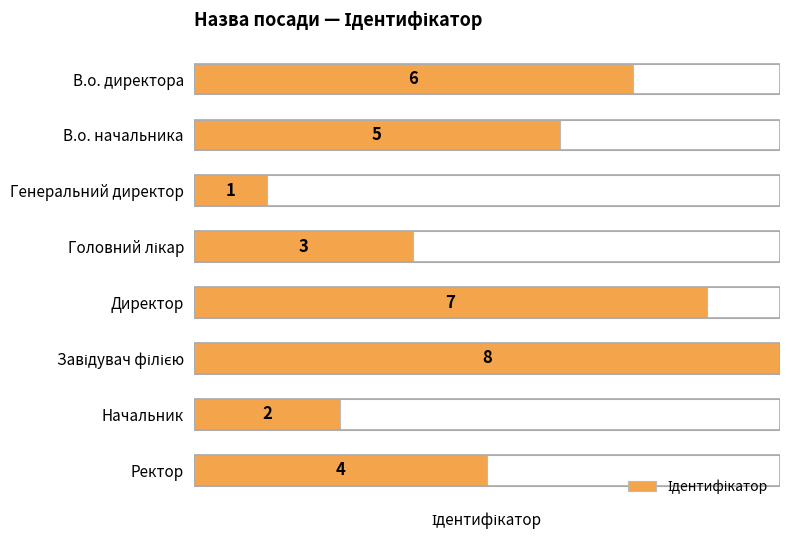

What is the difference between the maximum and minimum values?

7